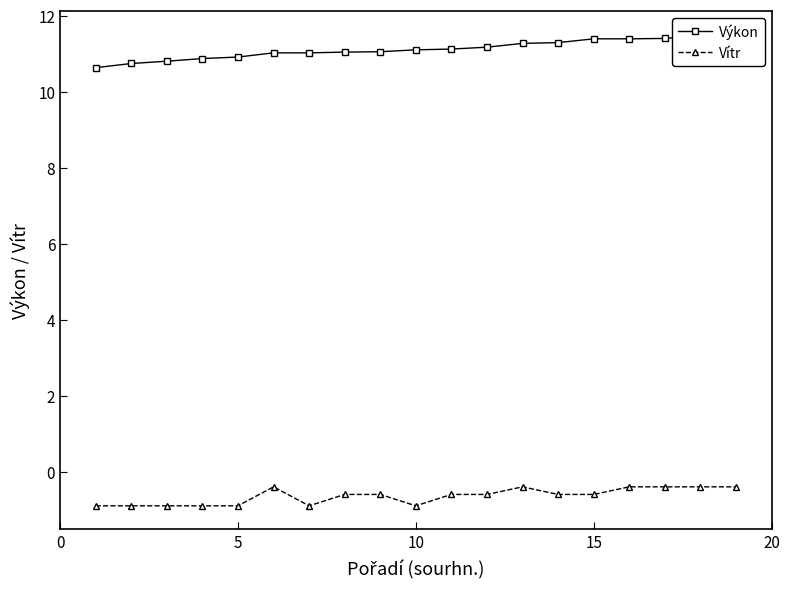

What is the minimum value for Vítr?

-0.9